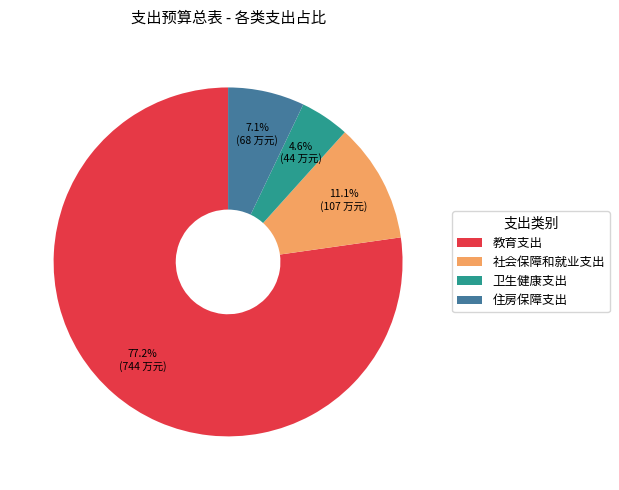

What percentage is the 教育支出 slice, to the nearest percent?

77%